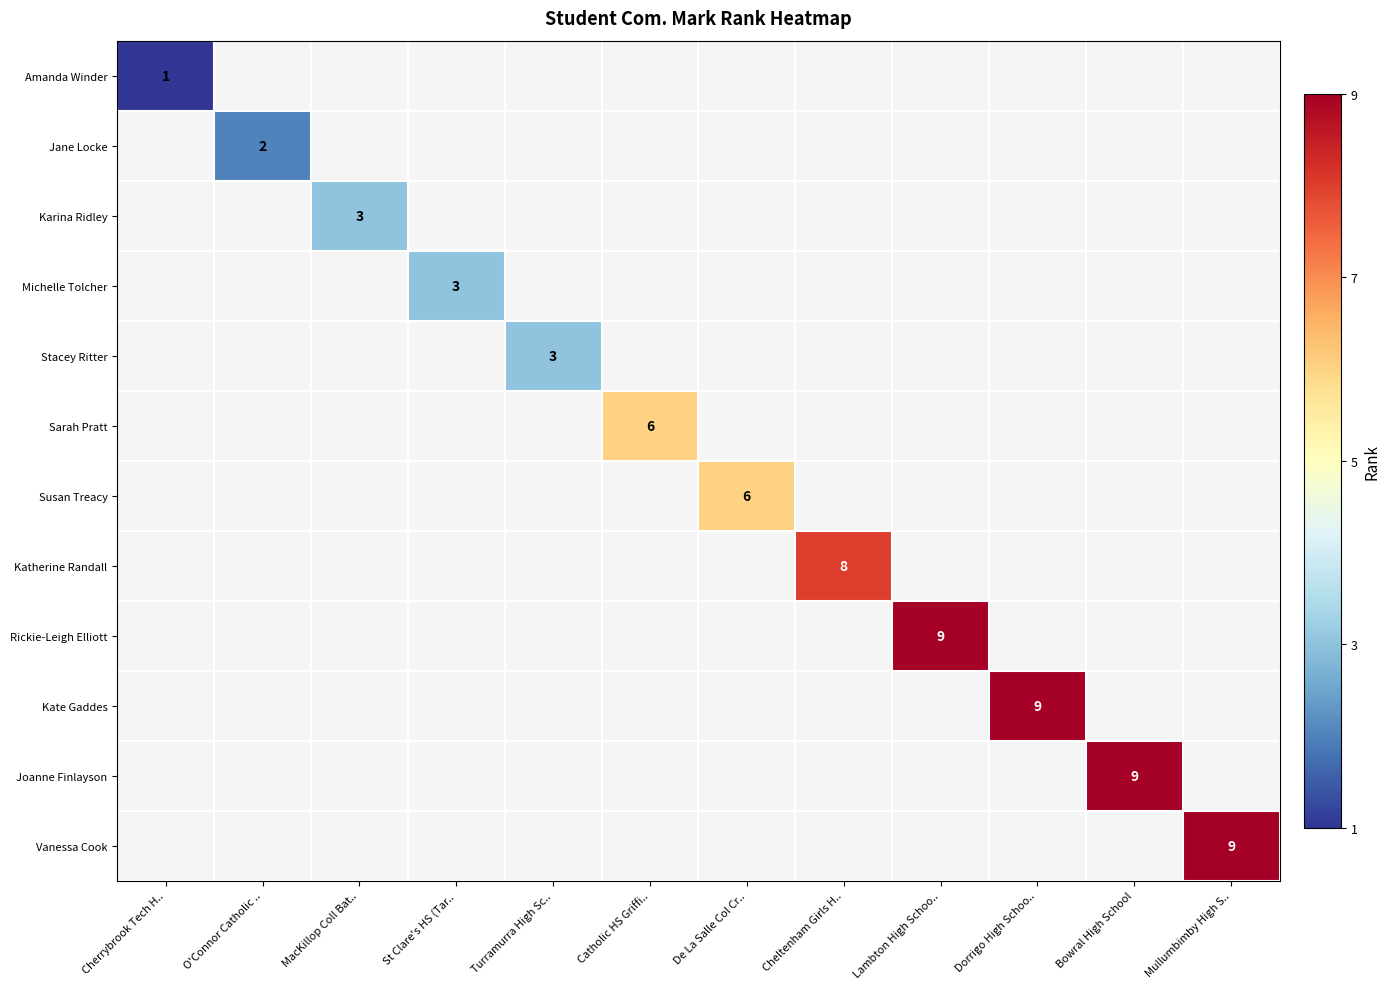

Which has a higher value, MacKillop Coll Bat.. or Lambton High Schoo..?

Lambton High Schoo..